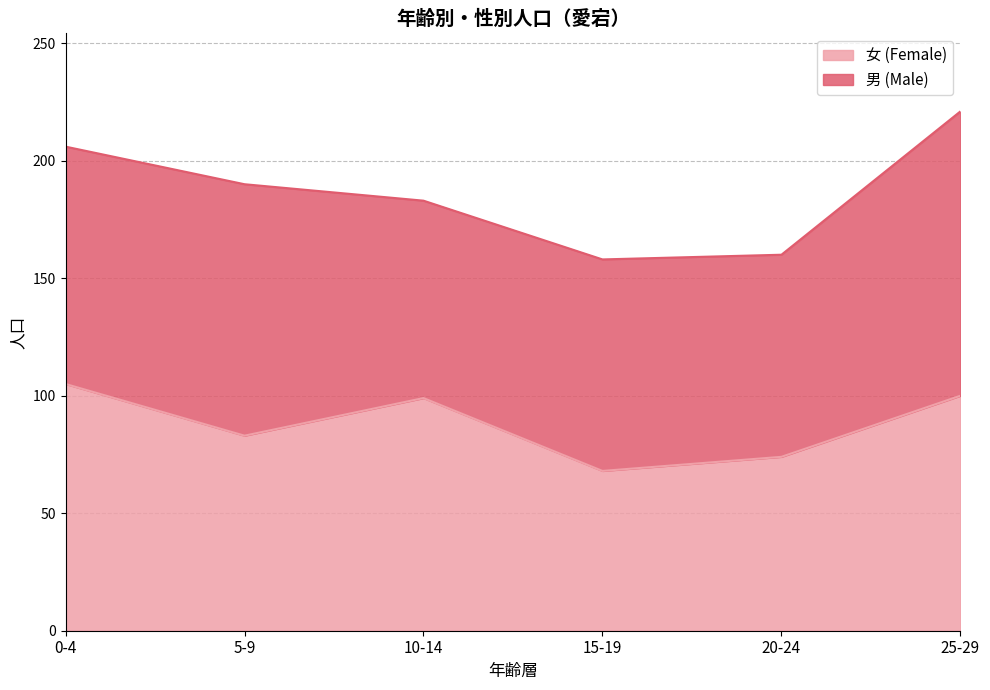

Approximately how many times larger is the value at 20-24 compared to 10-14?

0.7